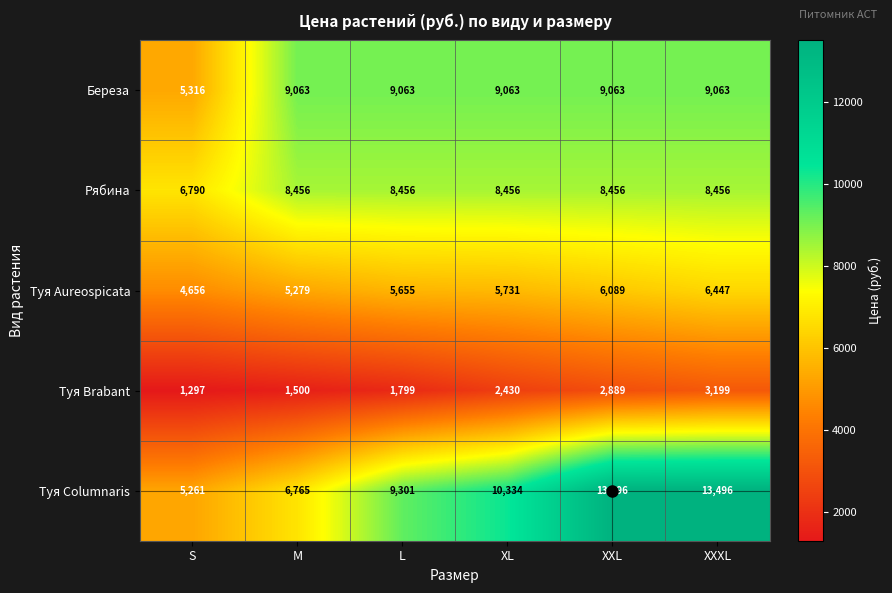

The value of Рябина at XXL is 12404. True or false?

False